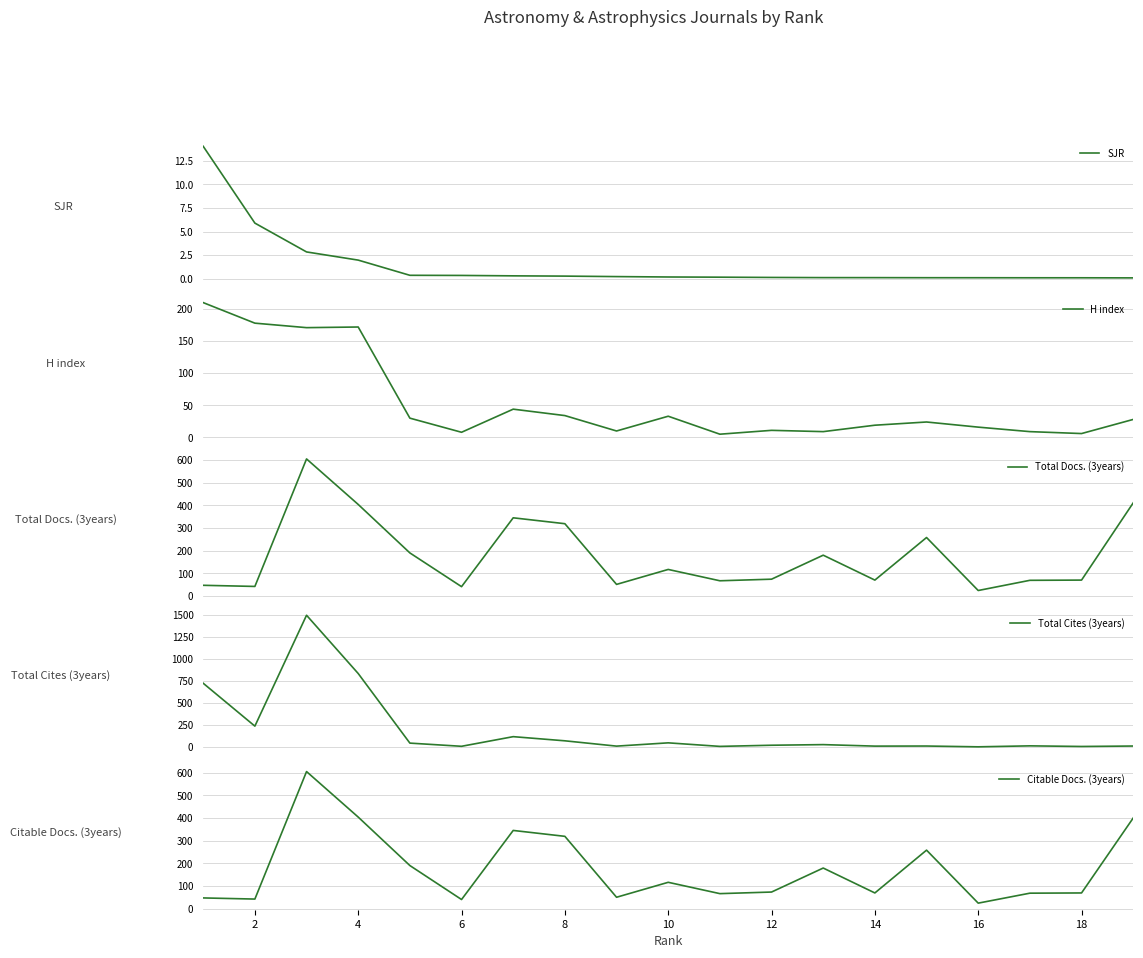

At which label does Citable Docs. (3years) reach its minimum?

16